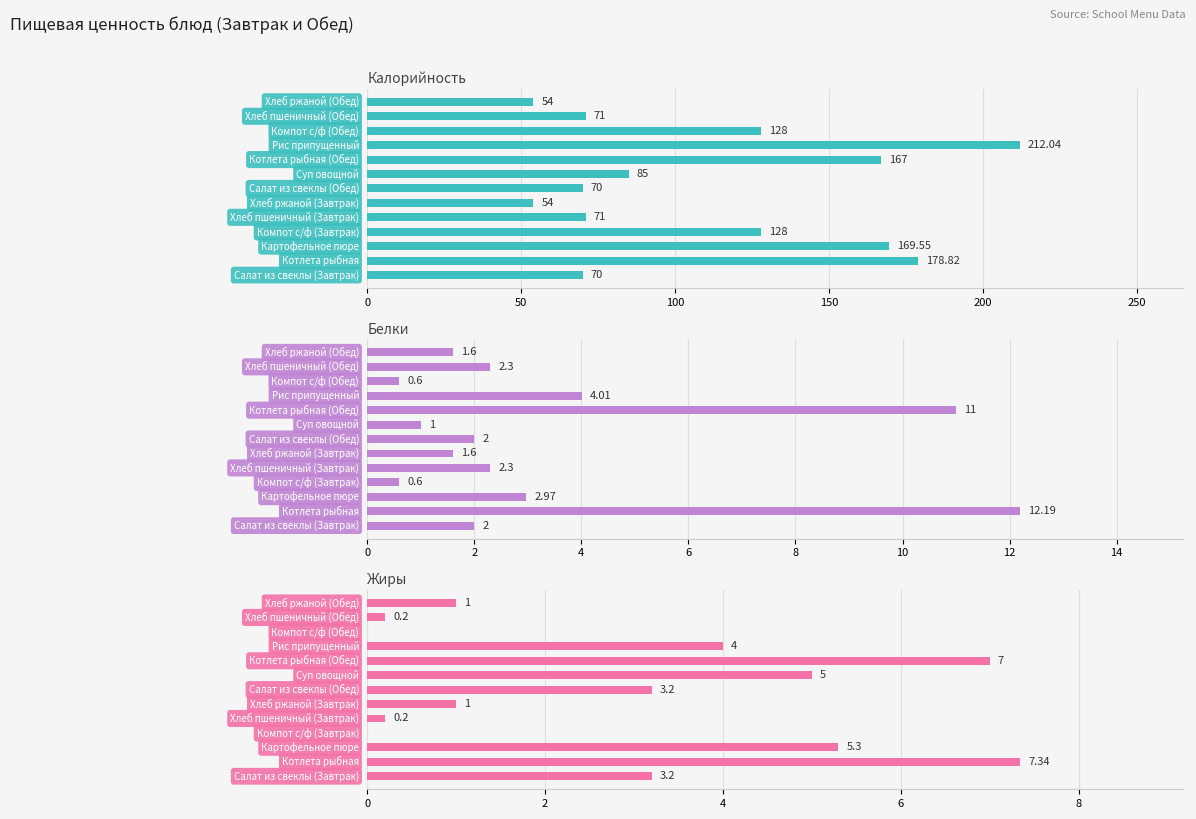

How many data points in Жиры are above 3?

7